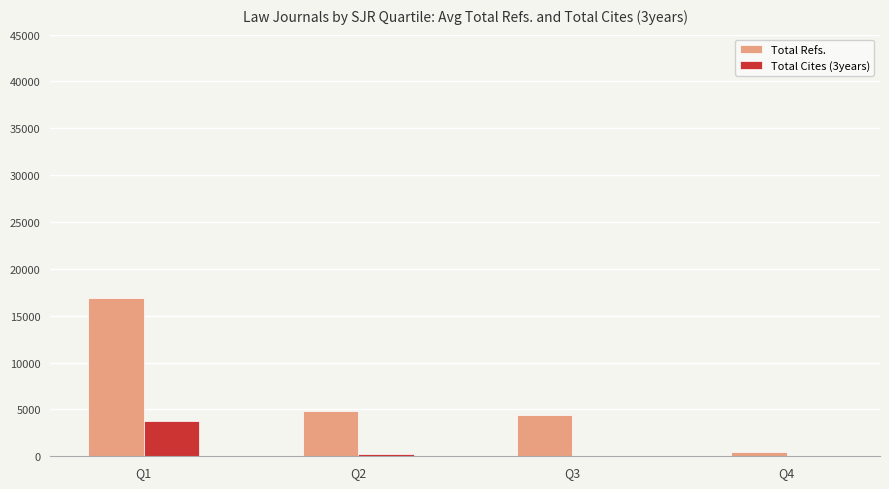

At which category does the chart reach its peak across all series?

Q1